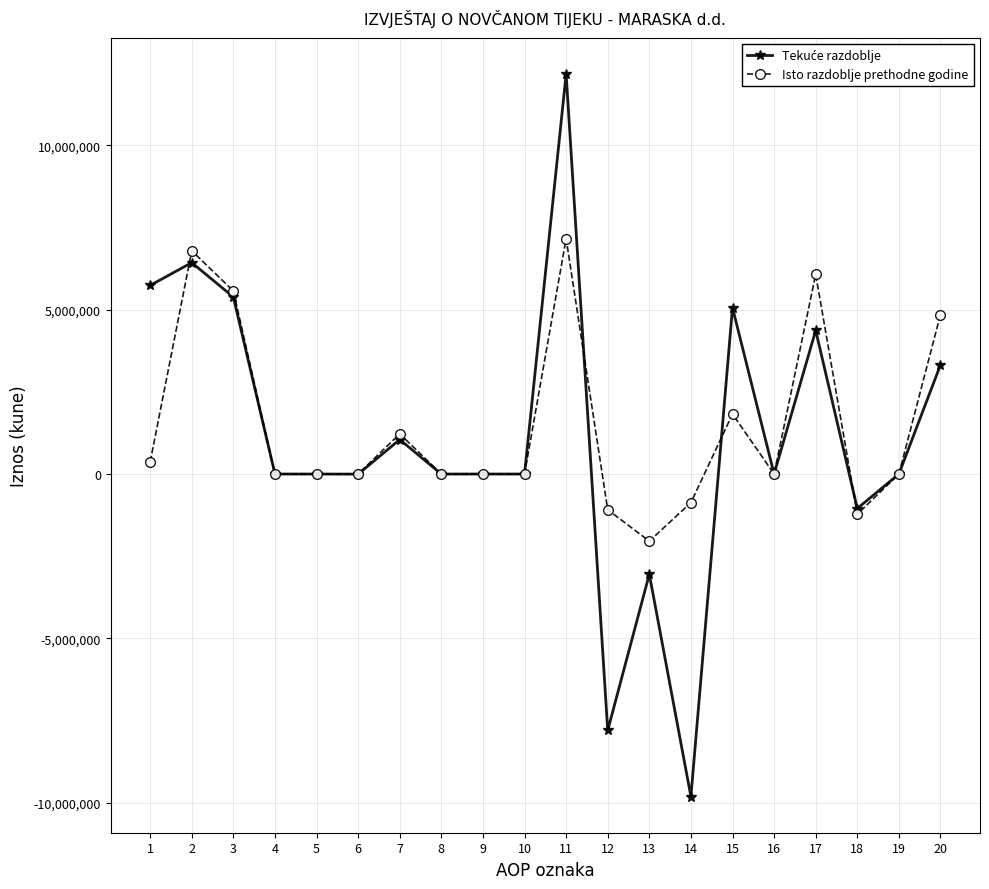

At which category does Isto razdoblje prethodne godine reach its first local peak?

2